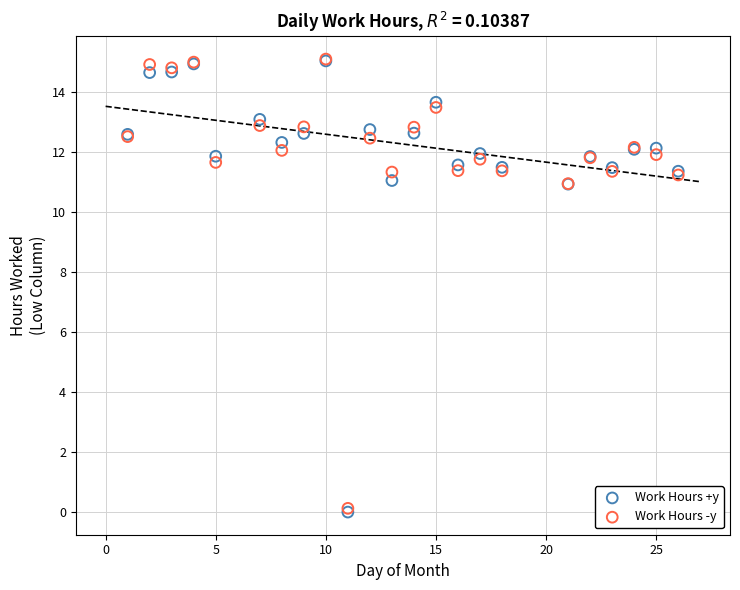

What are all the series names shown in the legend?

Work Hours +y, Work Hours -y